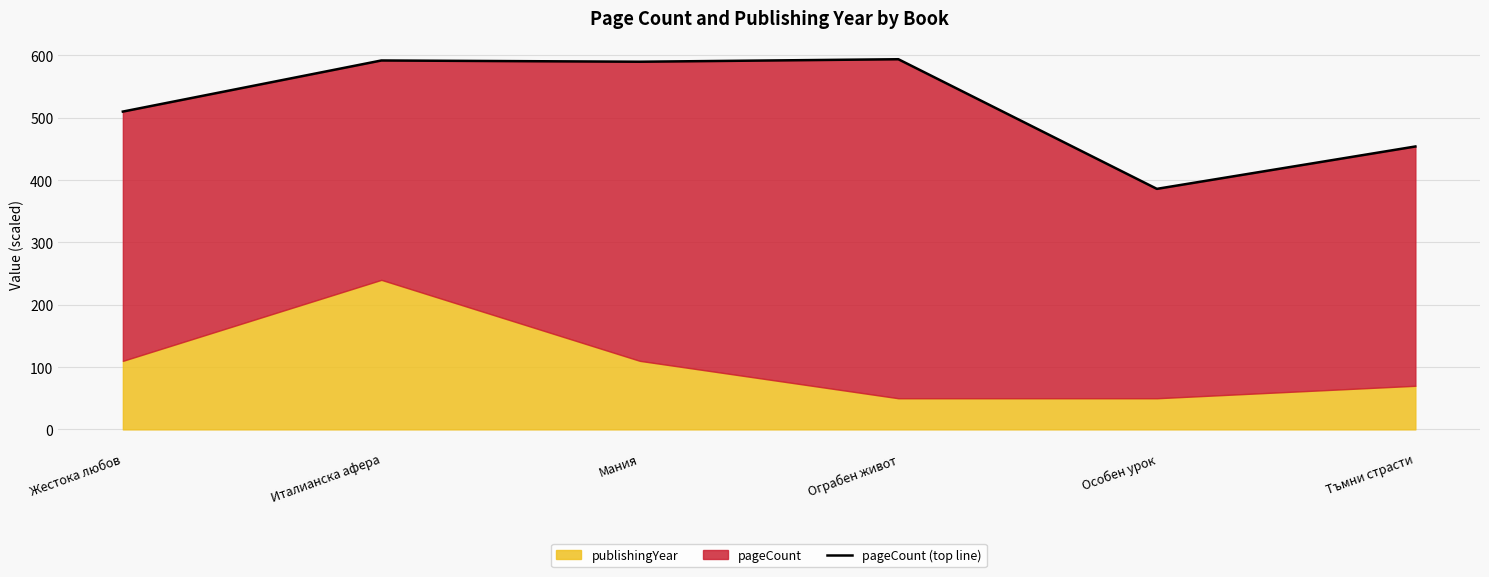

The chart shows a value of 592 at Италианска афера. True or false?

True